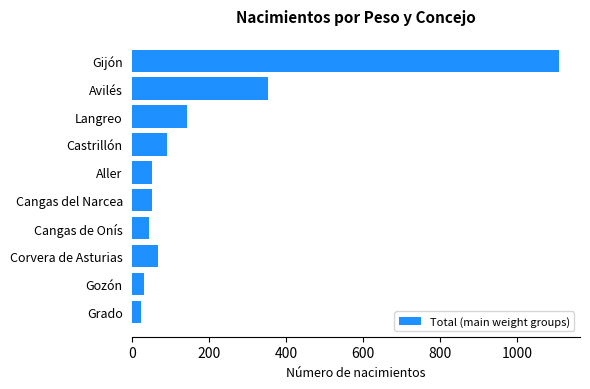

What is the sum of all values?

1960